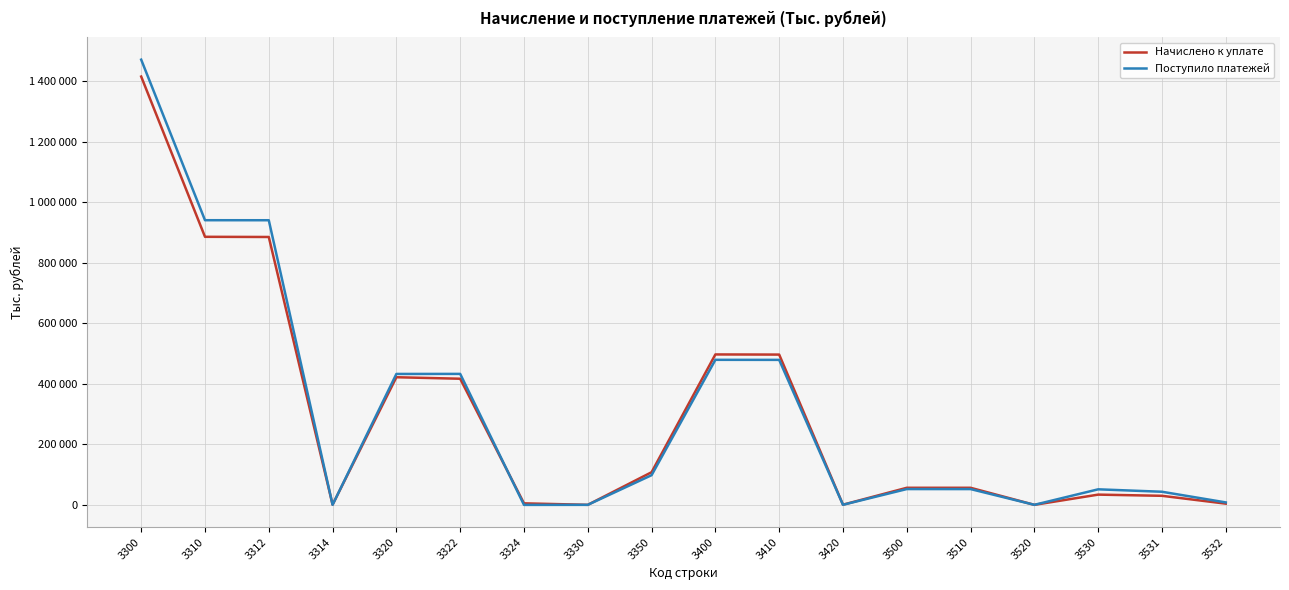

After their last crossing, which series has the higher values: Поступило платежей or Начислено к уплате?

Поступило платежей